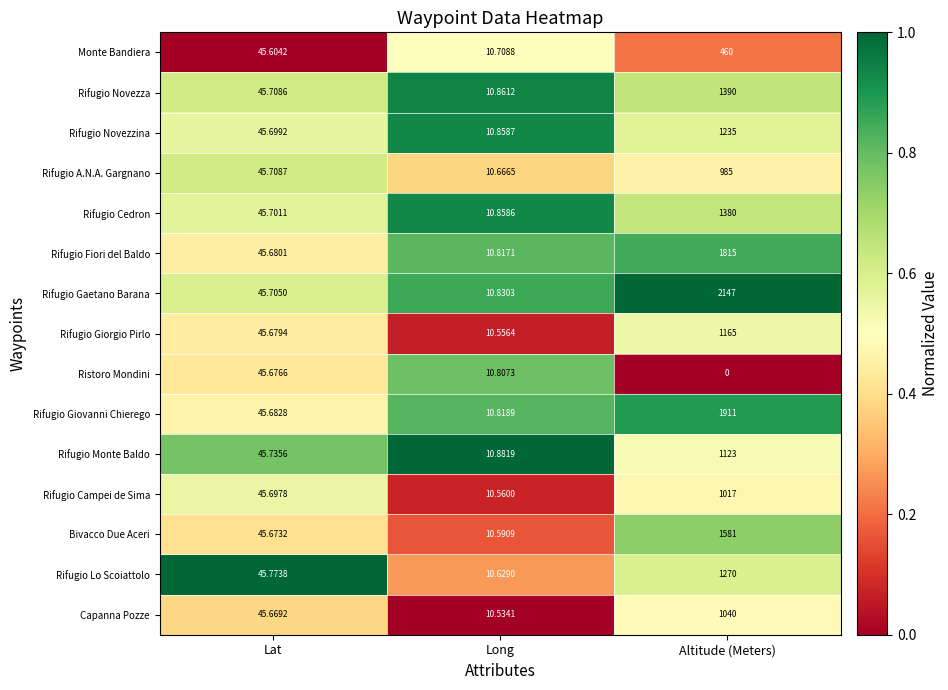

Which series changed the most between Long and Altitude (Meters)?

Rifugio Gaetano Barana